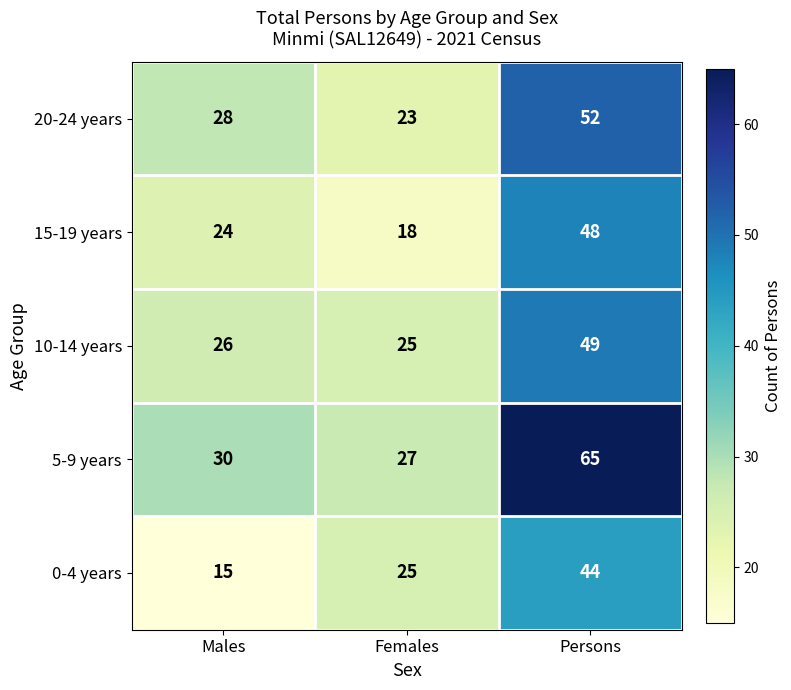

Rank the series by their maximum value, from highest to lowest.

5-9 years, 20-24 years, 10-14 years, 15-19 years, 0-4 years